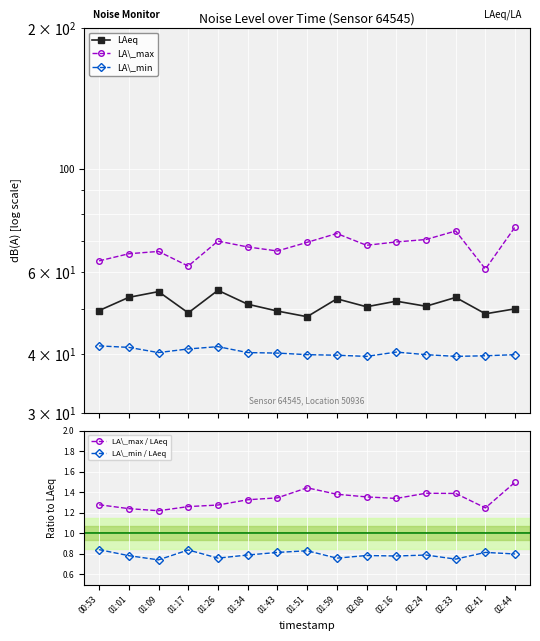

What is the spread (max minus min) of values at 02:08?

67.7